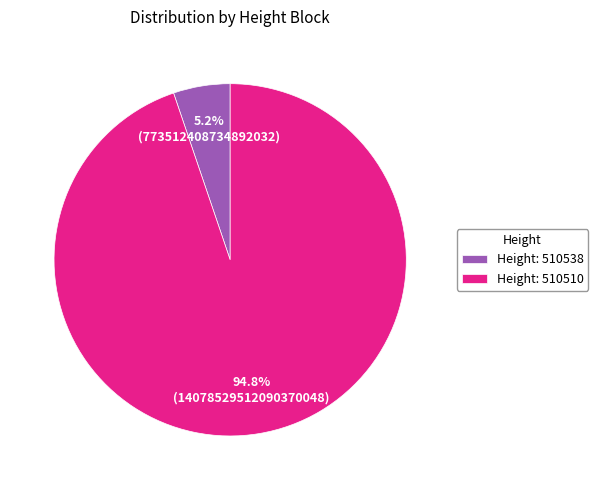

Rank the categories by value from lowest to highest.

Height: 510538, Height: 510510